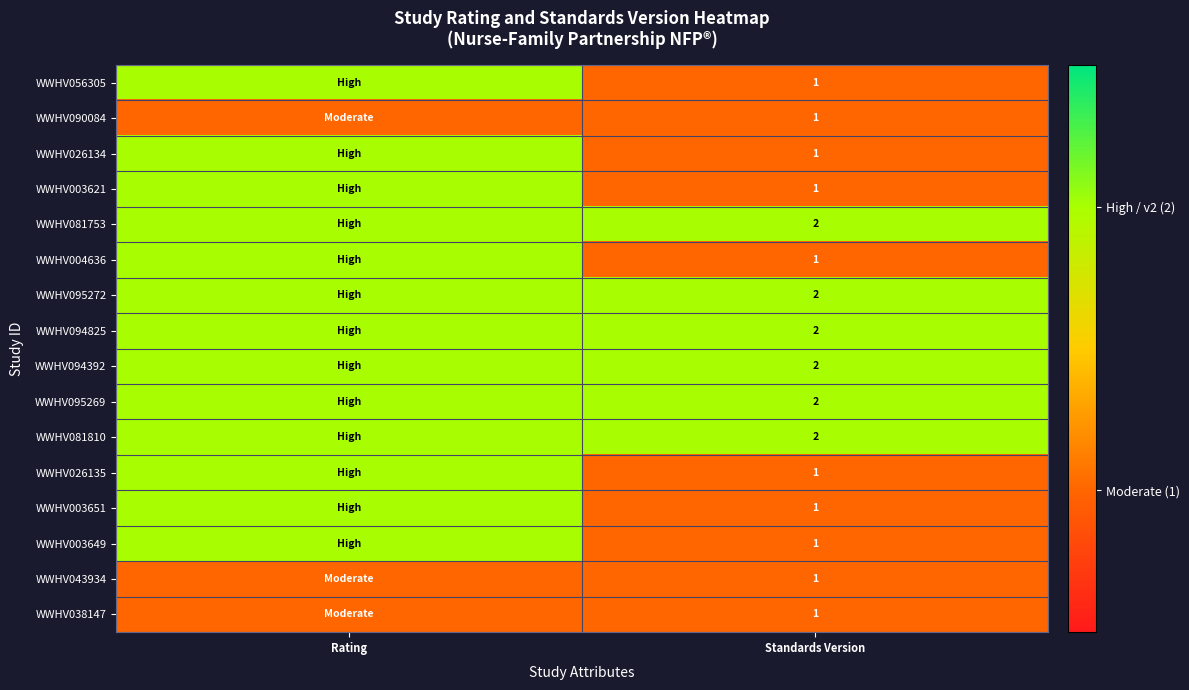

The value of WWHV081810 at Standards Version is 0. True or false?

False